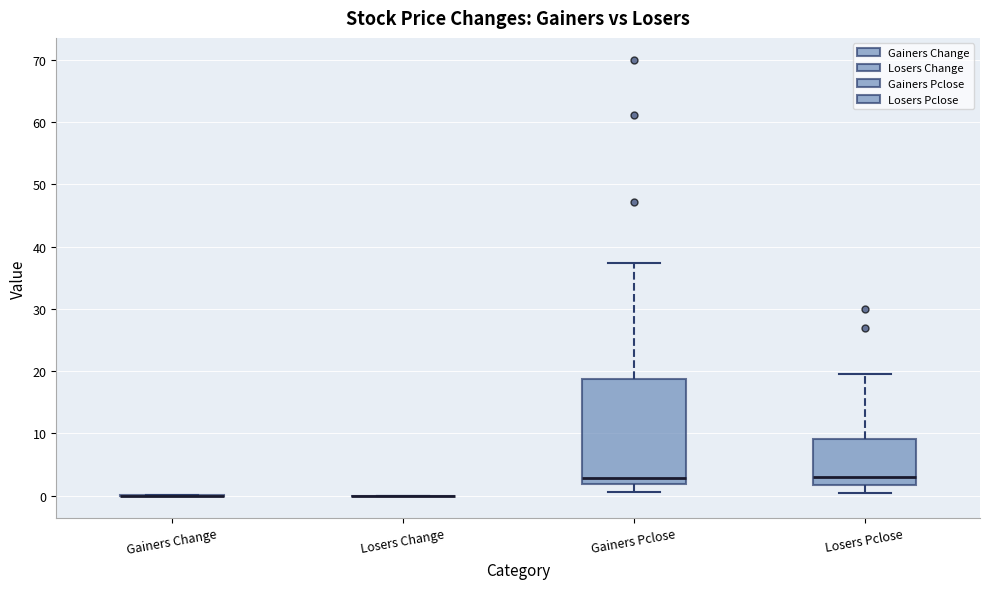

Reading left to right, transcribe this box plot: for each box, give where its median line is, the range the box spans, and where its two whiskers end, as read against the y-axis. The values are not printed on the chart, so give them approximately, as read against the axis.

Gainers Change: box collapsed to a line at 0, whiskers 0 to 0
Losers Change: box collapsed to a line at 0, whiskers 0 to 0
Gainers Pclose: median 3, box 2 to 19, whiskers 1 to 37
Losers Pclose: median 3, box 2 to 9, whiskers 0 to 20